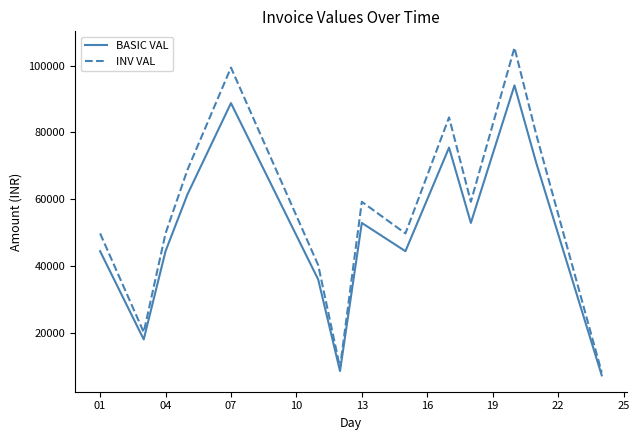

Which series has the widest spread of values?

INV VAL